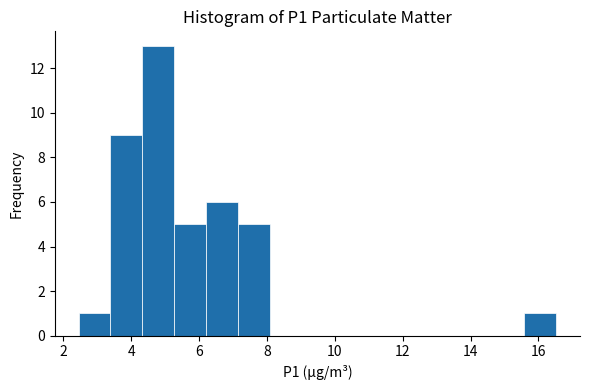

Reading left to right, list every bar in this chart as the range it spans on the x-axis followed by its height. Neither the bar edges nor the heights are printed on the chart, so give them approximately, as read against the axes.

2.4 to 3.4: 1
3.4 to 4.4: 9
4.4 to 5.2: 13
5.2 to 6.2: 5
6.2 to 7.2: 6
7.2 to 8.0: 5
8.0 to 9.0: 0
9.0 to 10.0: 0
10.0 to 10.8: 0
10.8 to 11.8: 0
11.8 to 12.8: 0
12.8 to 13.8: 0
13.8 to 14.6: 0
14.6 to 15.6: 0
15.6 to 16.6: 1